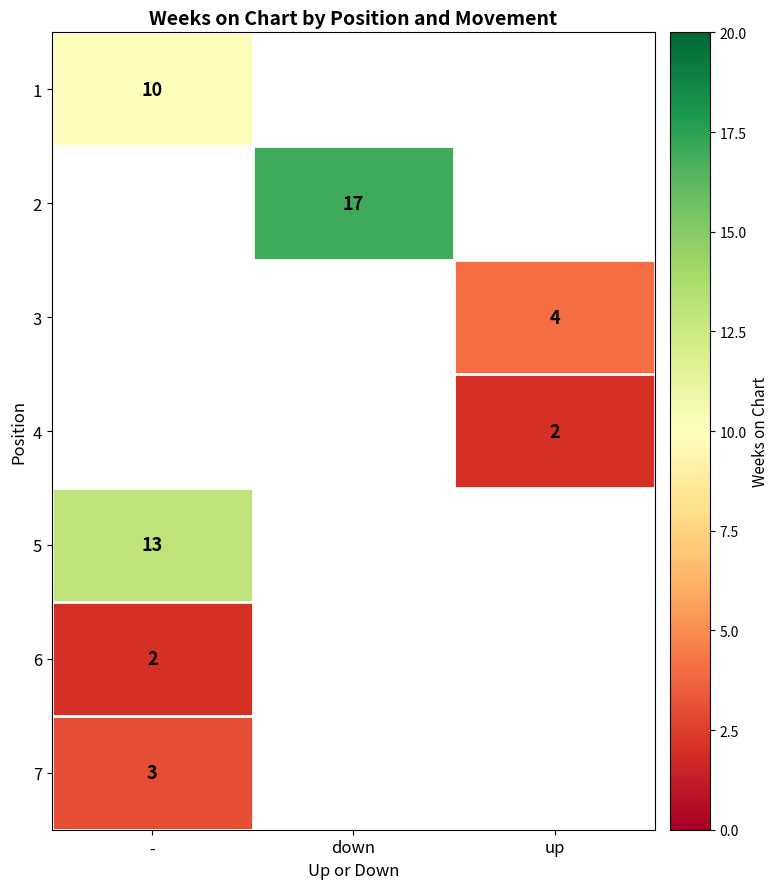

What is the greatest value displayed?

17.0